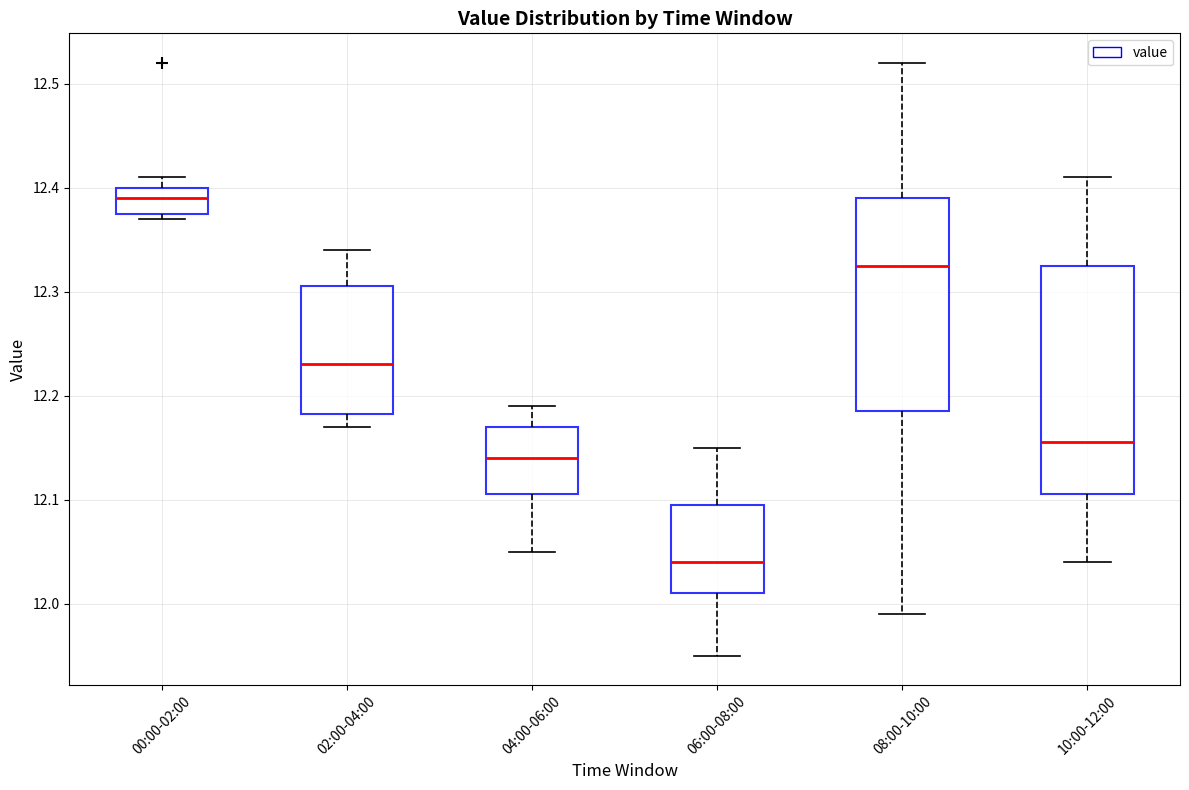

Reading left to right, transcribe this box plot: for each box, give where its median line is, the range the box spans, and where its two whiskers end, as read against the y-axis. The values are not printed on the chart, so give them approximately, as read against the axis.

00:00-02:00: median 12.39, box 12.38 to 12.40, whiskers 12.37 to 12.41
02:00-04:00: median 12.23, box 12.18 to 12.31, whiskers 12.17 to 12.34
04:00-06:00: median 12.14, box 12.11 to 12.17, whiskers 12.05 to 12.19
06:00-08:00: median 12.04, box 12.01 to 12.10, whiskers 11.95 to 12.15
08:00-10:00: median 12.33, box 12.19 to 12.39, whiskers 11.99 to 12.52
10:00-12:00: median 12.16, box 12.11 to 12.33, whiskers 12.04 to 12.41